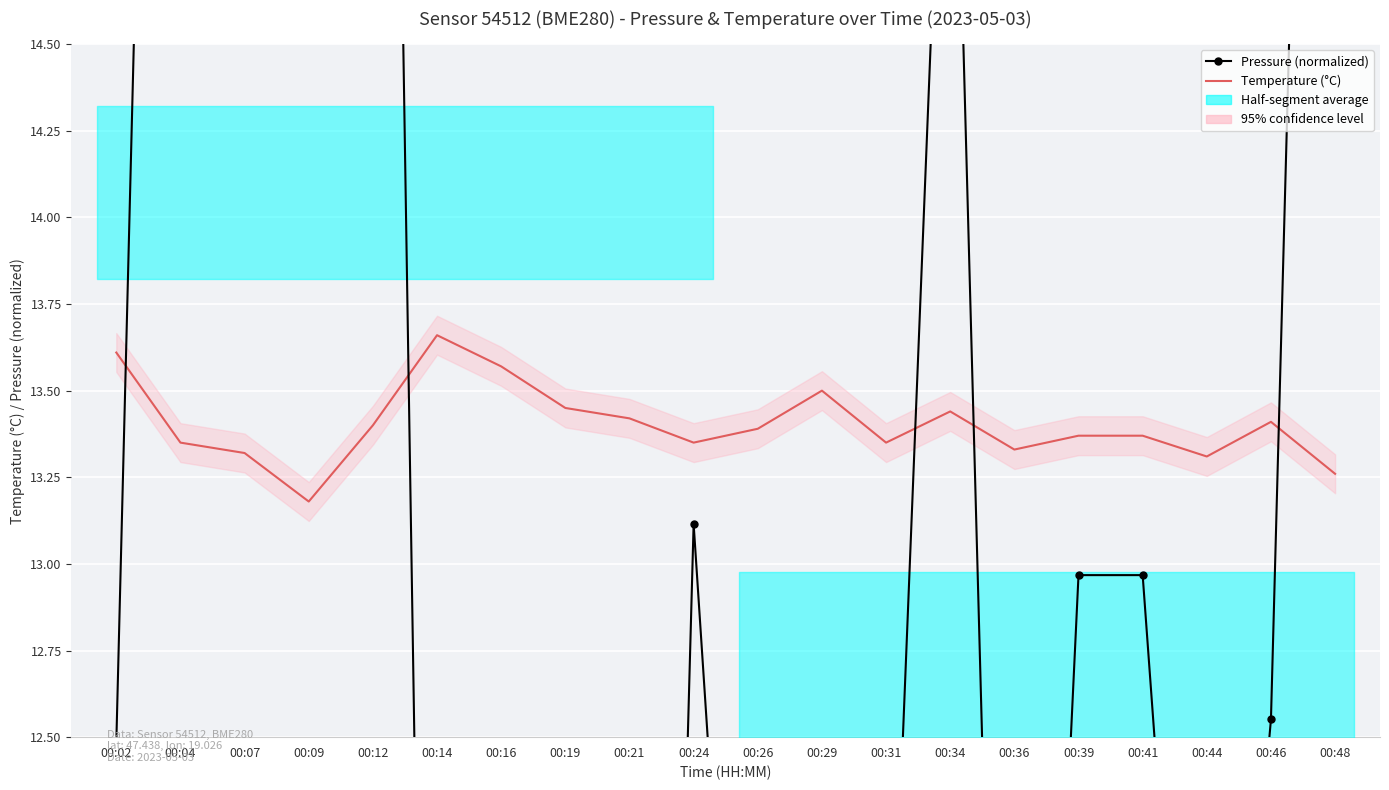

Reading left to right, what are all the values shown in this chart?

Pressure (normalized): 12.5	19.9	22.5	23.2	20.0	8.4	7.4	7.3	6.4	13.1	10.3	12.4	11.3	15.9	9.0	13.0	13.0	10.4	12.6	19.5
Temperature (°C): 13.6	13.3	13.3	13.2	13.4	13.7	13.6	13.4	13.4	13.3	13.4	13.5	13.3	13.4	13.3	13.4	13.4	13.3	13.4	13.3